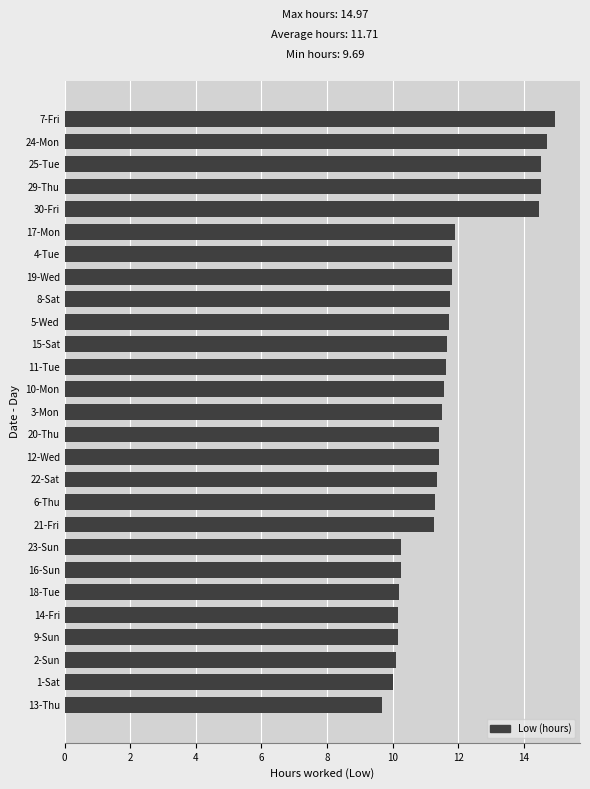

What is the difference between the values at 14-Fri and 5-Wed?

1.6